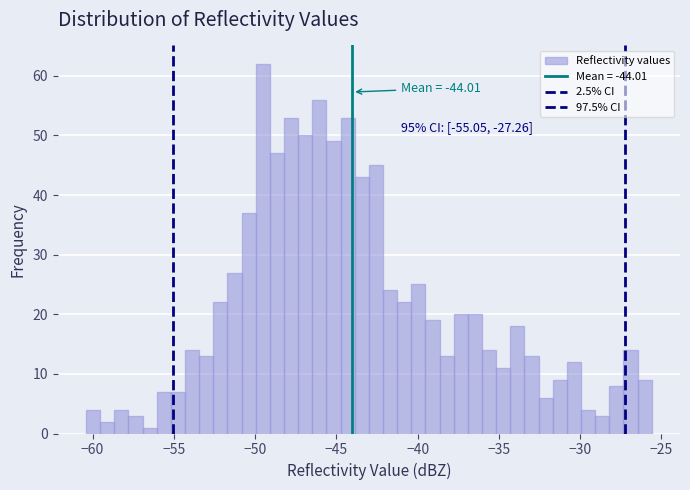

Read against the x-axis, roughly where is the centre of the tallest bar?

-49.5